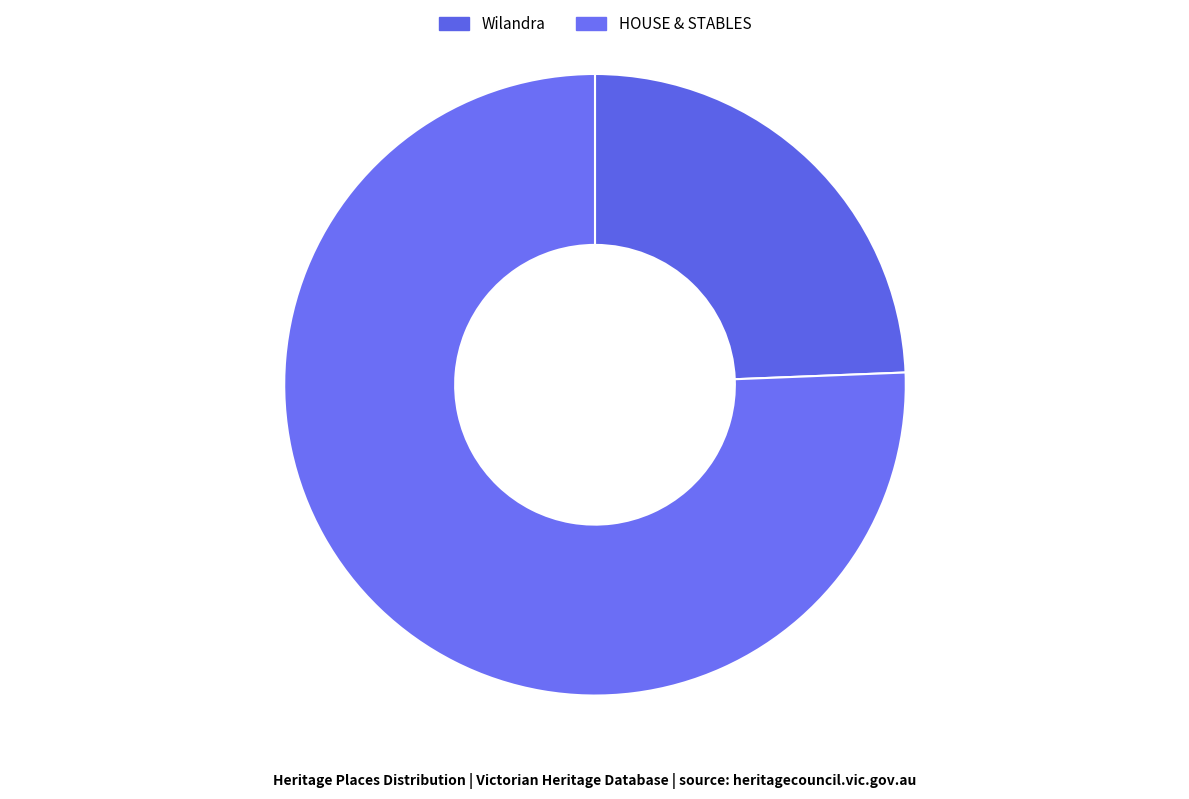

True or false: HOUSE & STABLES accounts for 84% of the total.

False